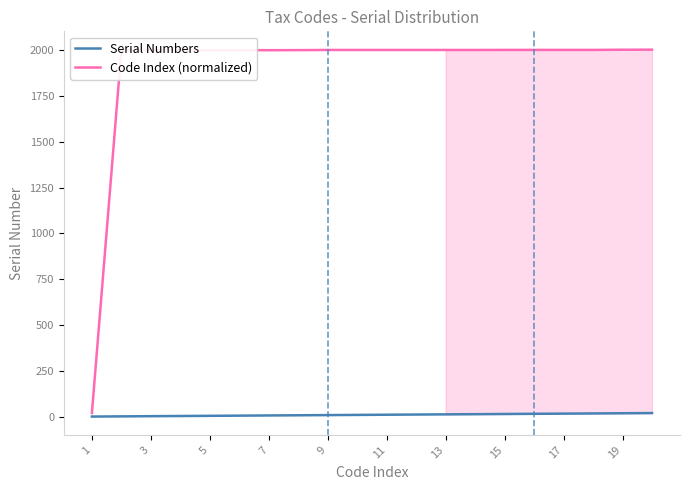

The value of Code Index (normalized) at 3 is 3420.9. True or false?

False